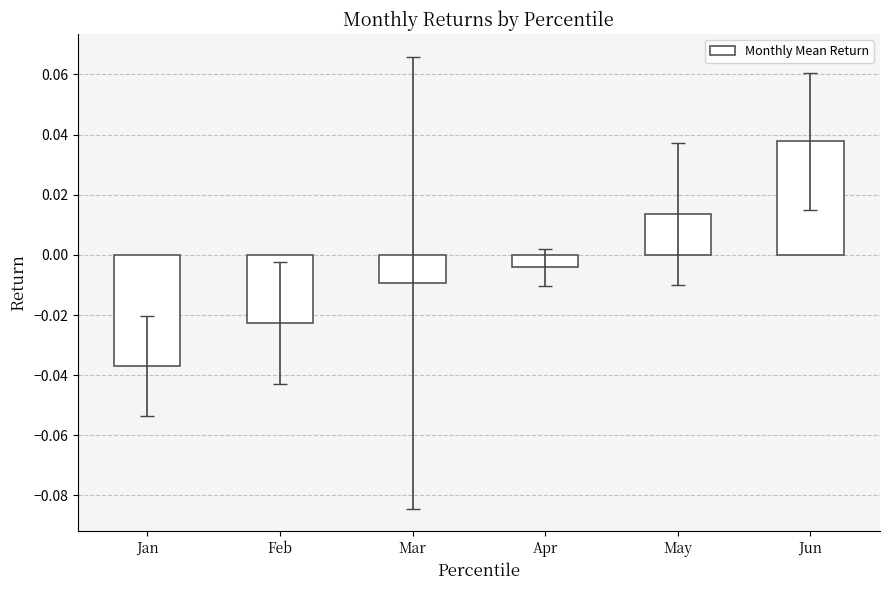

Does the chart contain any negative values?

Yes